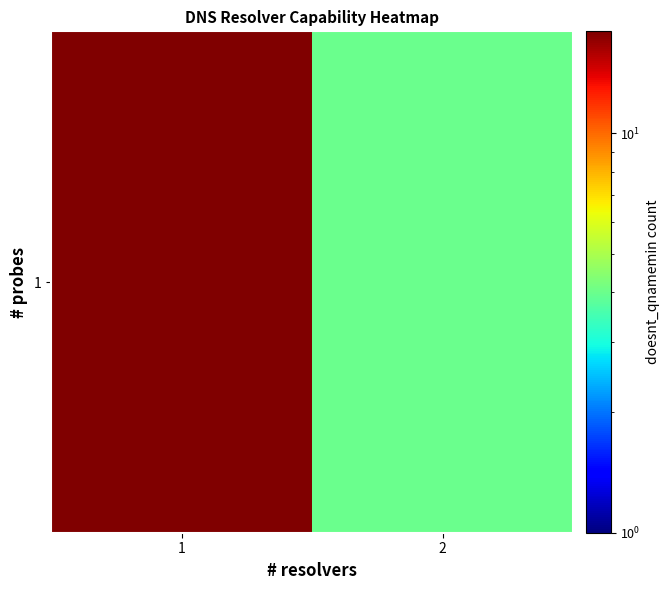

The chart shows a value of 6 at 2. True or false?

False